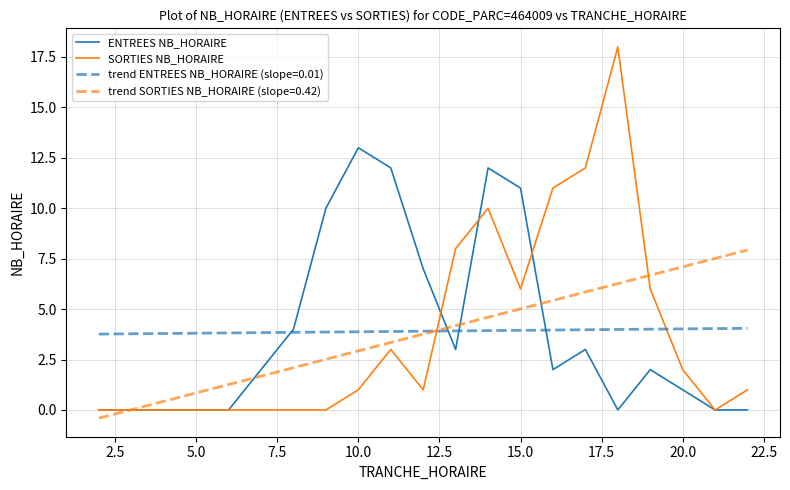

List the series in order of their peak value, highest first.

SORTIES NB_HORAIRE, ENTREES NB_HORAIRE, trend SORTIES NB_HORAIRE (slope=0.42), trend ENTREES NB_HORAIRE (slope=0.01)